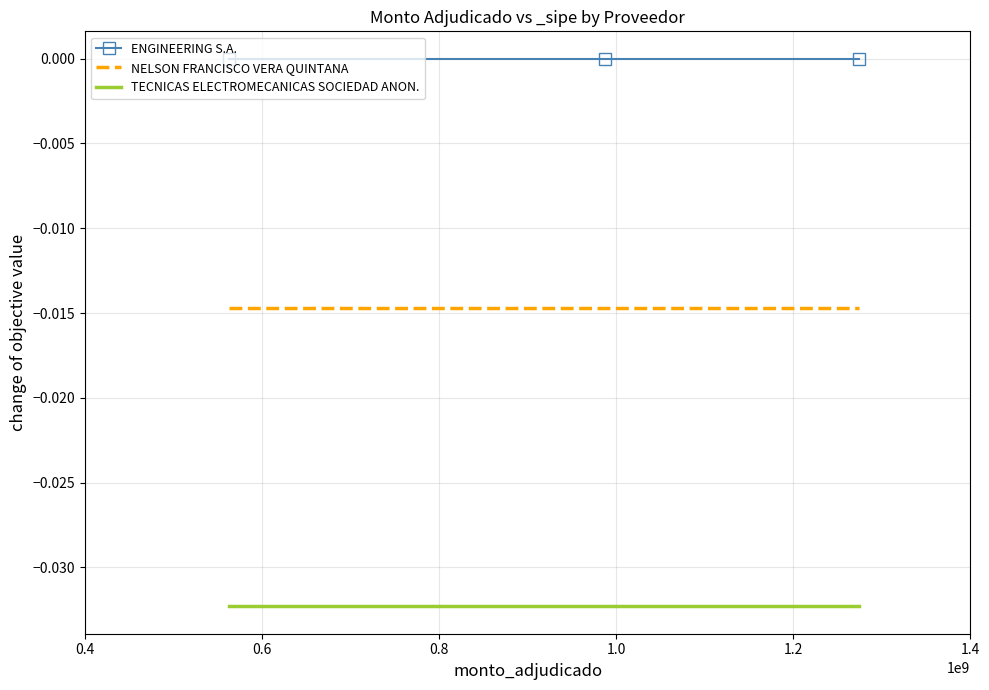

Rank the series by their average value, from lowest to highest.

TECNICAS ELECTROMECANICAS SOCIEDAD ANON., NELSON FRANCISCO VERA QUINTANA, ENGINEERING S.A.